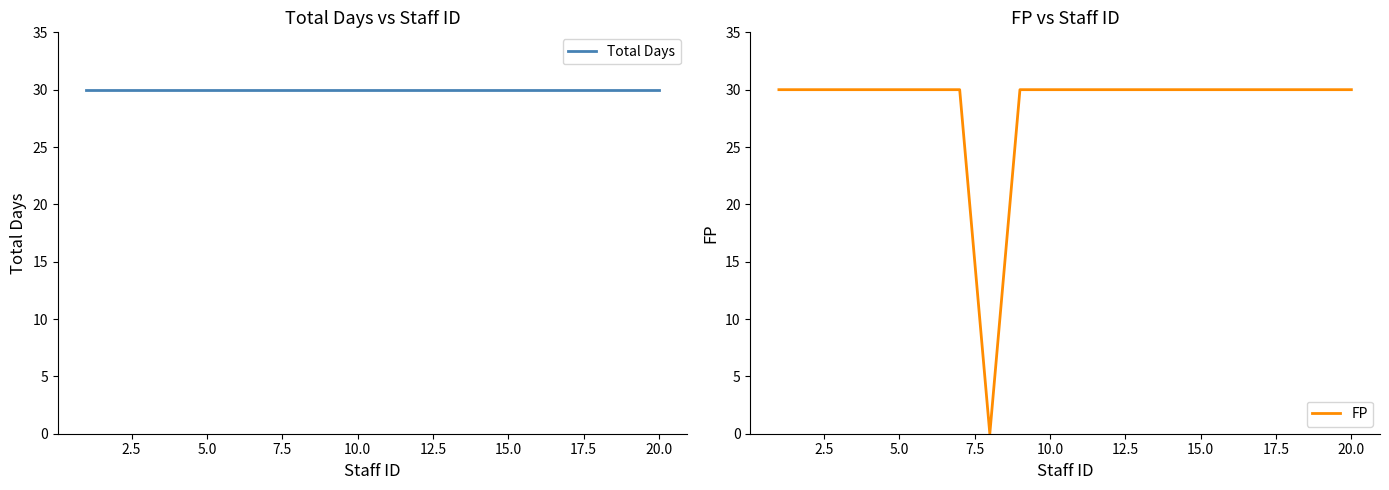

Reading left to right, list all the values displayed in this chart.

Total Days: 30	30	30	30	30	30	30	30	30	30	30	30	30	30	30	30	30	30	30	30
FP: 30	30	30	30	30	30	30	0	30	30	30	30	30	30	30	30	30	30	30	30